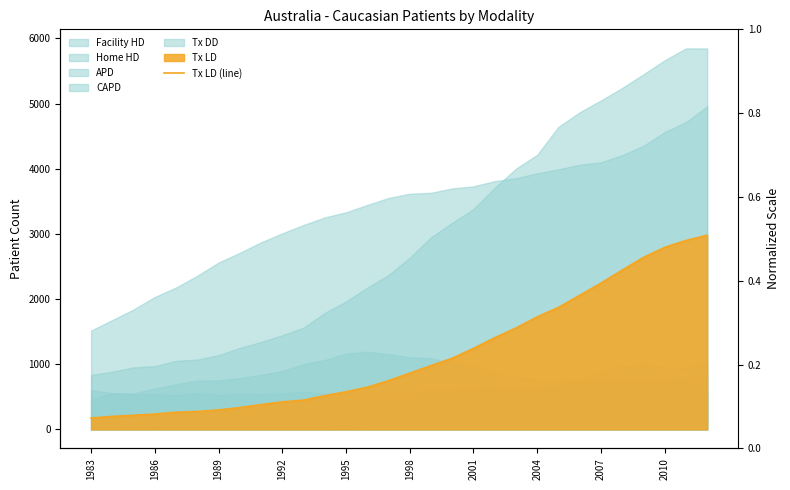

Is it true that the value at 2007 is 532?

False